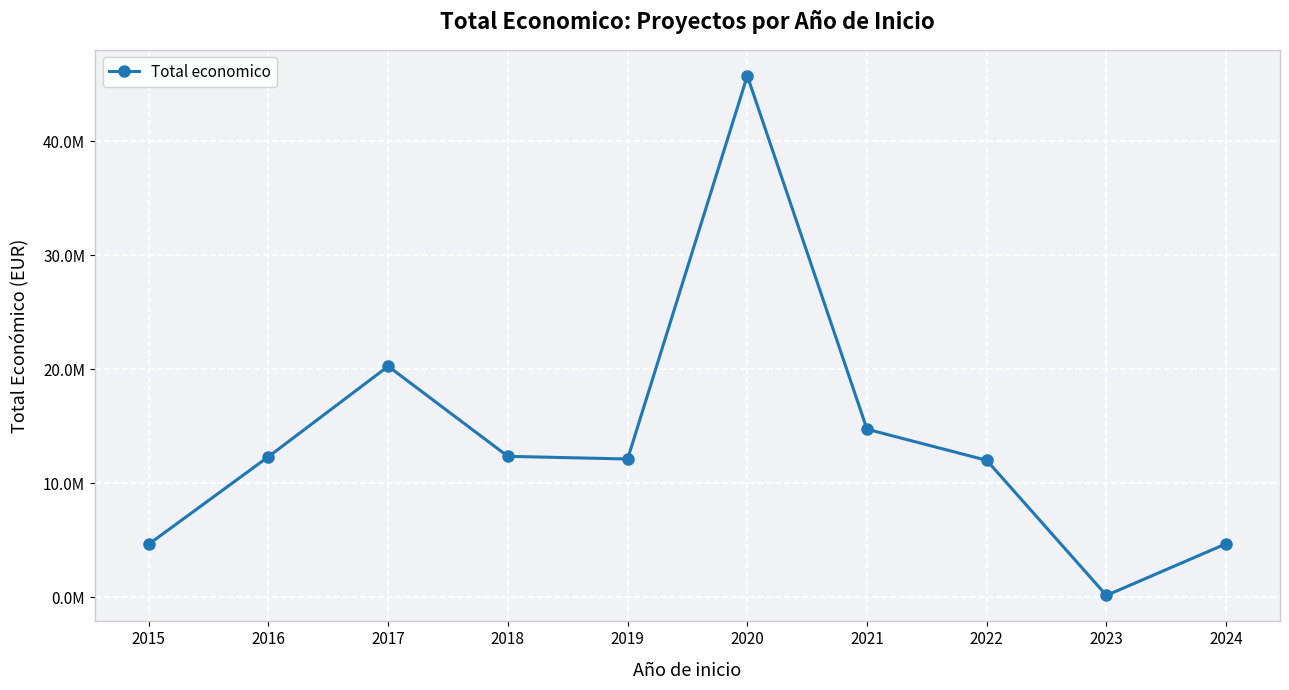

Which has a higher value, 2021 or 2020?

2020